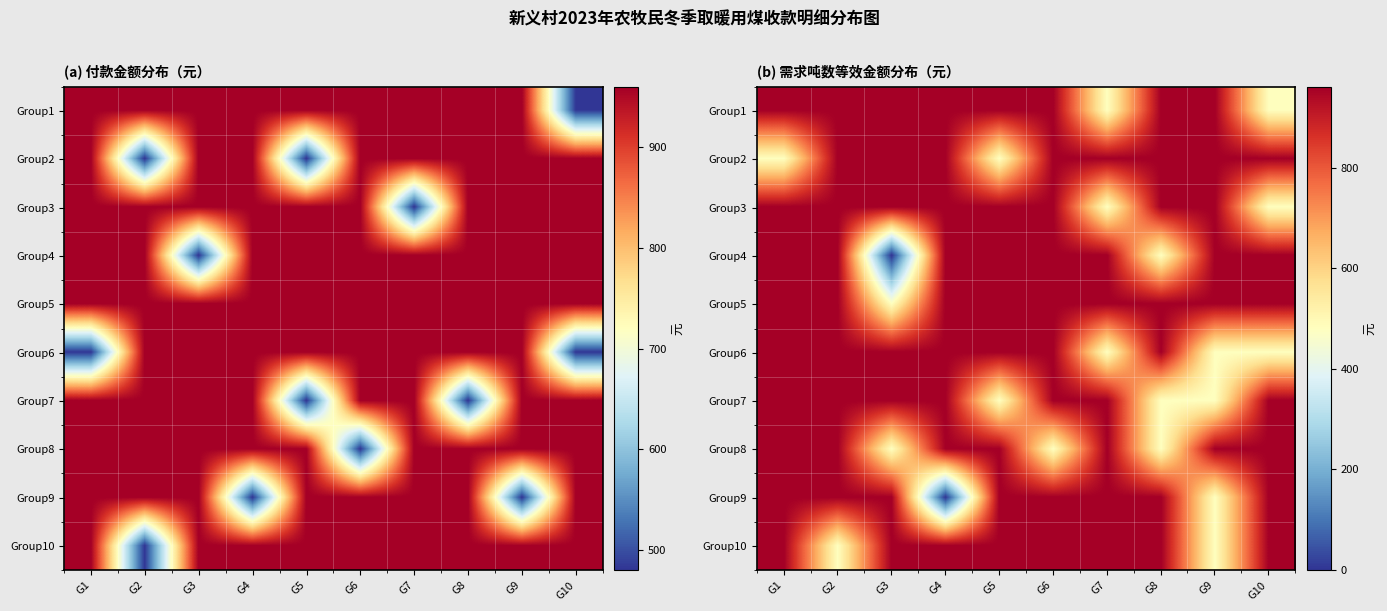

Is the value of Group4 at G3 greater than the value of Group10 at G5?

No